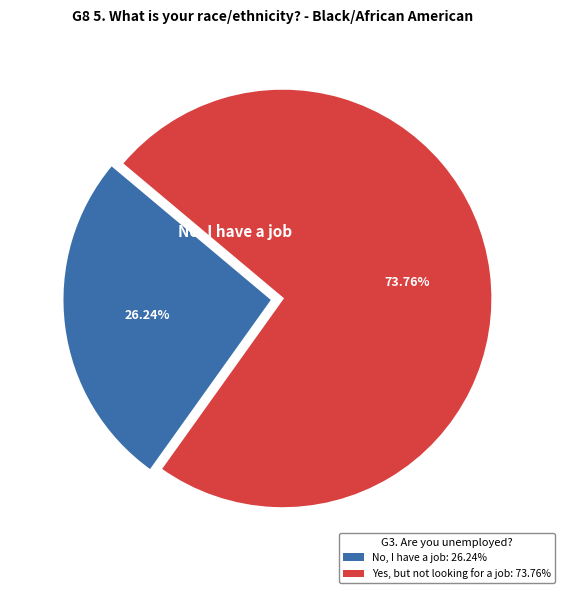

Is there a majority slice in this chart?

Yes